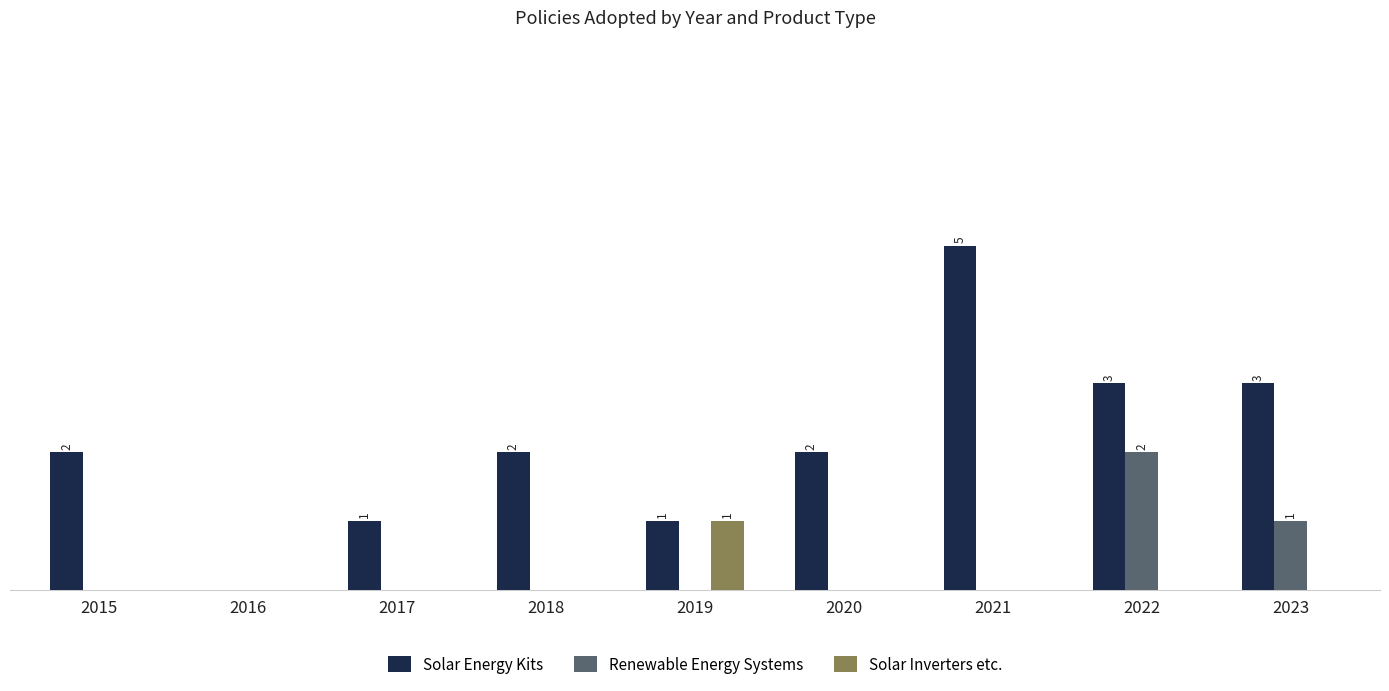

Reading left to right, list all the values displayed in this chart.

Solar Energy Kits: 2015=2	2016=0	2017=1	2018=2	2019=1	2020=2	2021=5	2022=3	2023=3
Renewable Energy Systems: 2015=0	2016=0	2017=0	2018=0	2019=0	2020=0	2021=0	2022=2	2023=1
Solar Inverters etc.: 2015=0	2016=0	2017=0	2018=0	2019=1	2020=0	2021=0	2022=0	2023=0